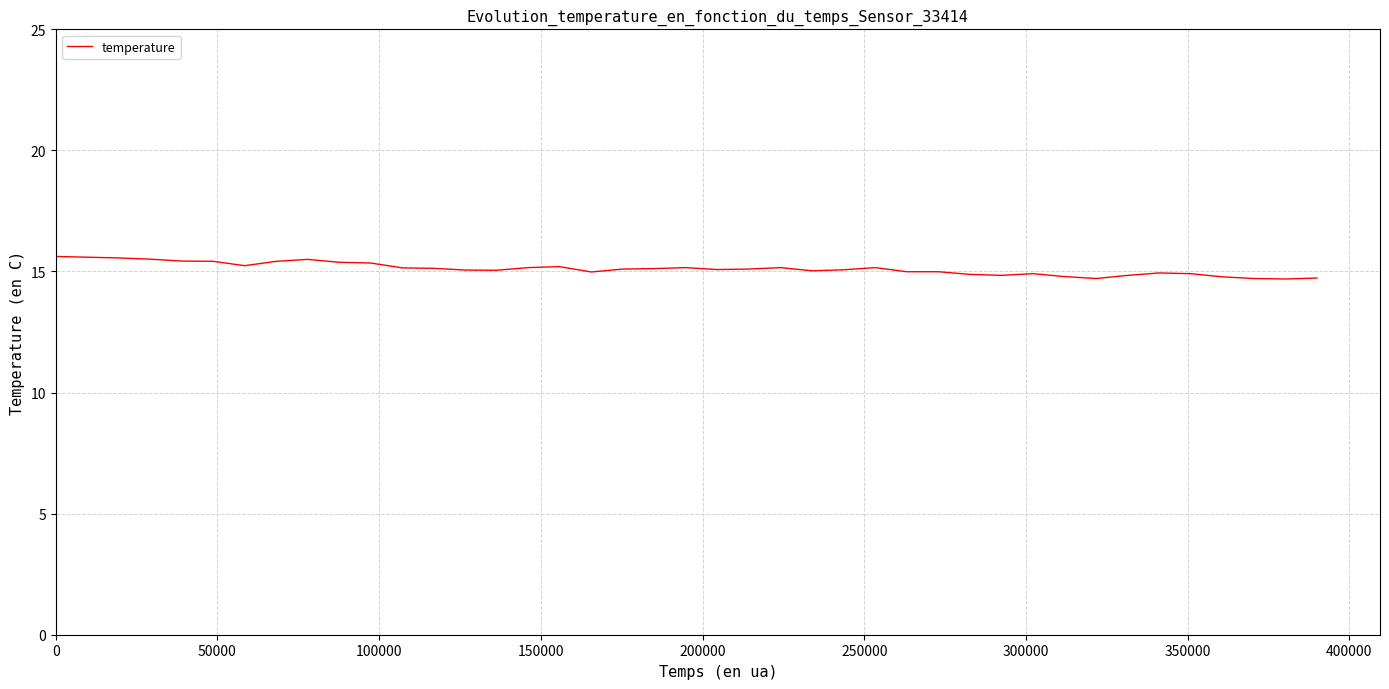

What is the maximum value shown in the chart?

15.6